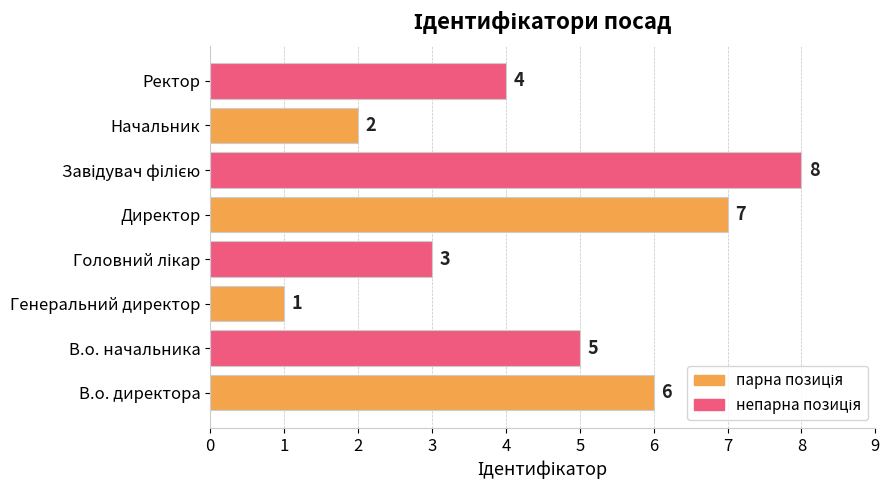

The chart shows a value of 7 at Директор. True or false?

True